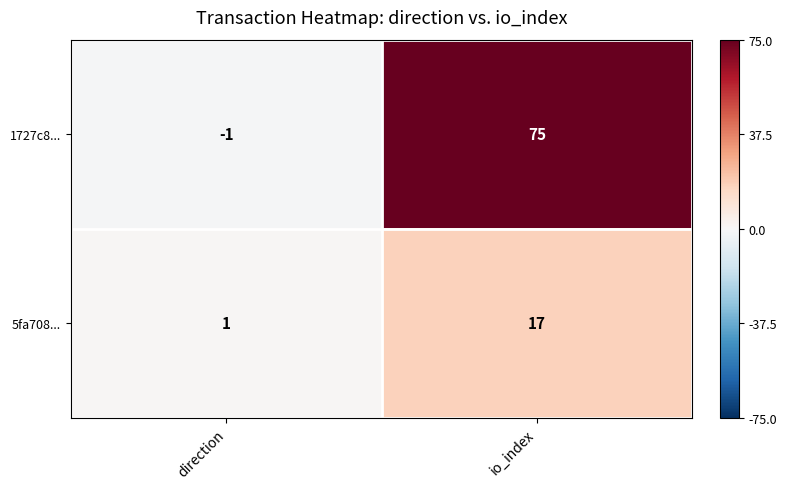

Rank the series by their average value, from highest to lowest.

1727c8..., 5fa708...